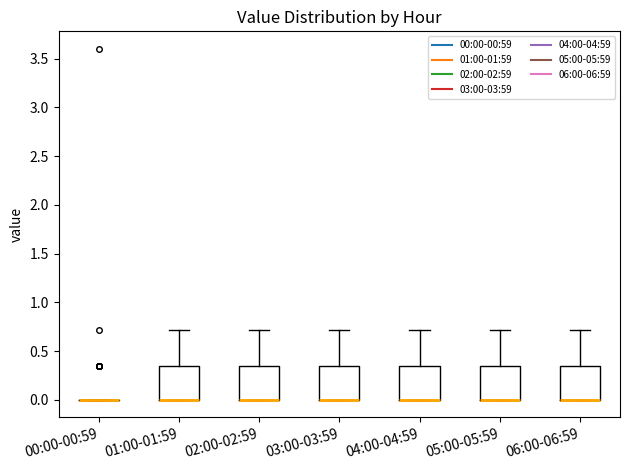

Reading left to right, transcribe this box plot: for each box, give where its median line is, the range the box spans, and where its two whiskers end, as read against the y-axis. The values are not printed on the chart, so give them approximately, as read against the axis.

00:00-00:59: box collapsed to a line at 0.00, whiskers 0.00 to 0.00
01:00-01:59: median 0.00 (drawn on the box's lower edge), box 0.00 to 0.35, whiskers 0.00 to 0.70
02:00-02:59: median 0.00 (drawn on the box's lower edge), box 0.00 to 0.35, whiskers 0.00 to 0.70
03:00-03:59: median 0.00 (drawn on the box's lower edge), box 0.00 to 0.35, whiskers 0.00 to 0.70
04:00-04:59: median 0.00 (drawn on the box's lower edge), box 0.00 to 0.35, whiskers 0.00 to 0.70
05:00-05:59: median 0.00 (drawn on the box's lower edge), box 0.00 to 0.35, whiskers 0.00 to 0.70
06:00-06:59: median 0.00 (drawn on the box's lower edge), box 0.00 to 0.35, whiskers 0.00 to 0.70